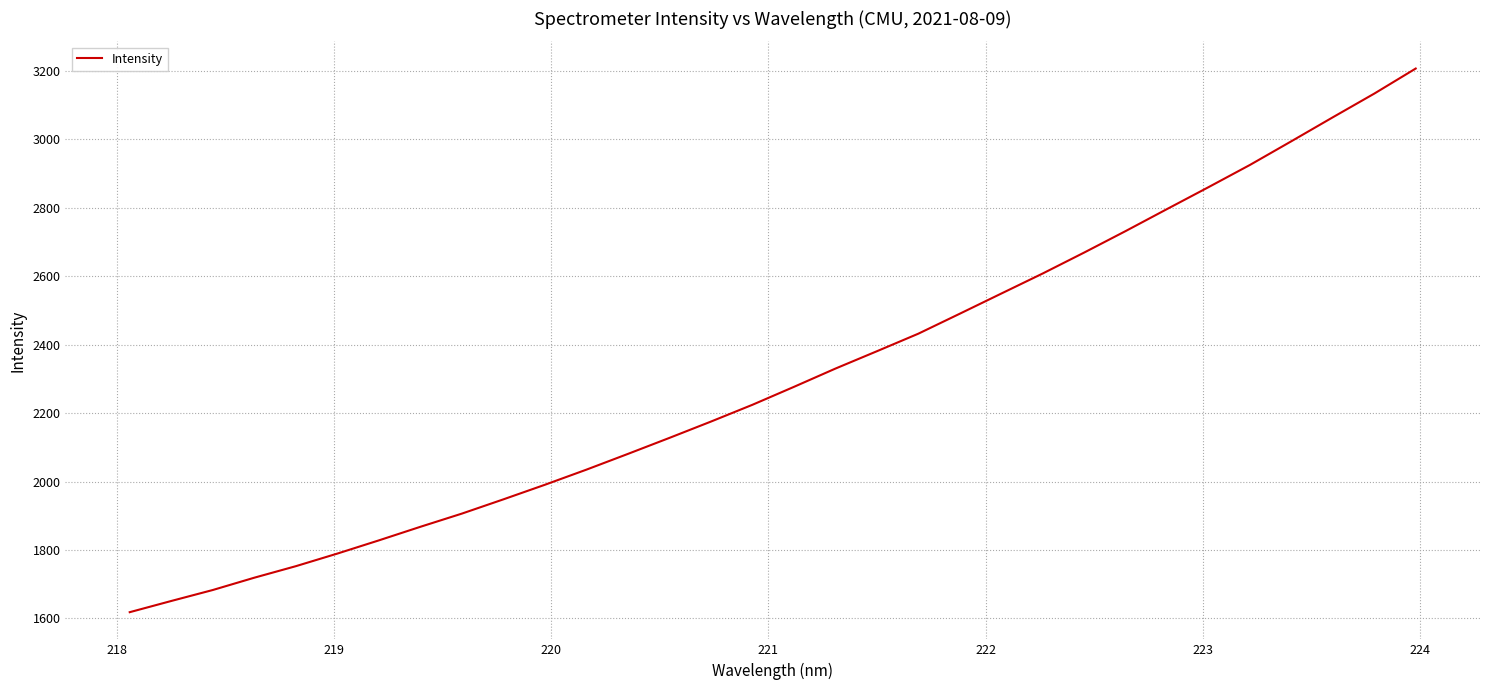

What is the difference between the maximum and minimum values?

1588.8